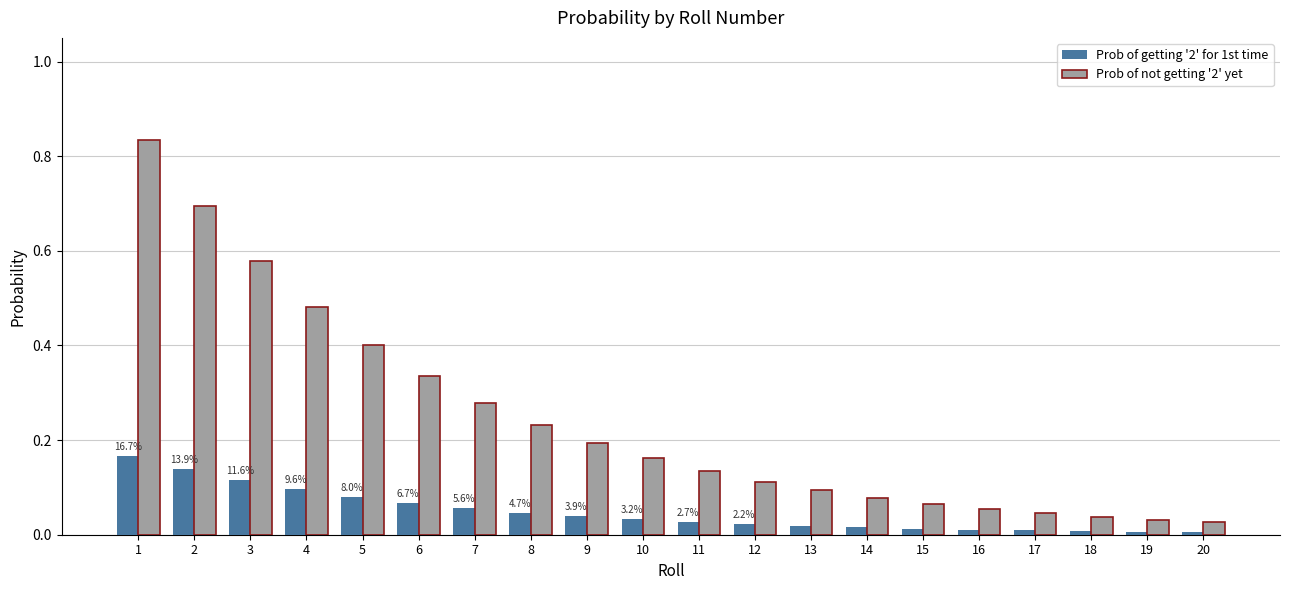

What are all the series names shown in the legend?

Prob of getting '2' for 1st time, Prob of not getting '2' yet